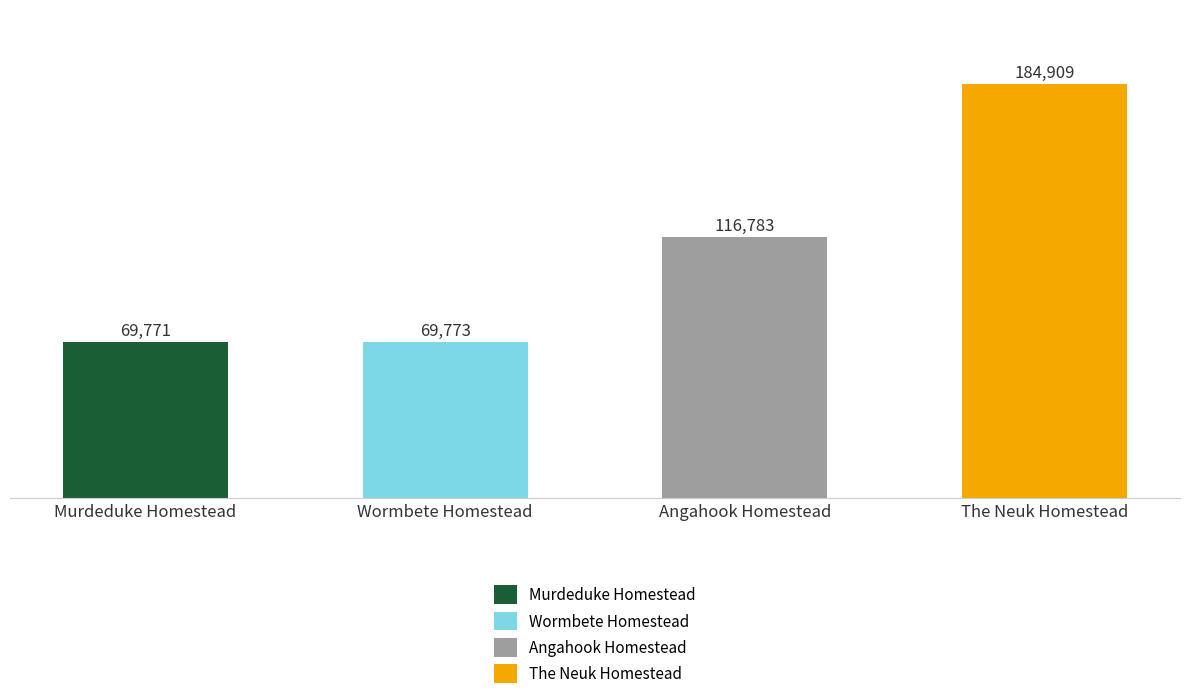

Reading left to right, what are all the values shown in this chart?

Murdeduke Homestead=69771	Wormbete Homestead=69773	Angahook Homestead=116783	The Neuk Homestead=184909